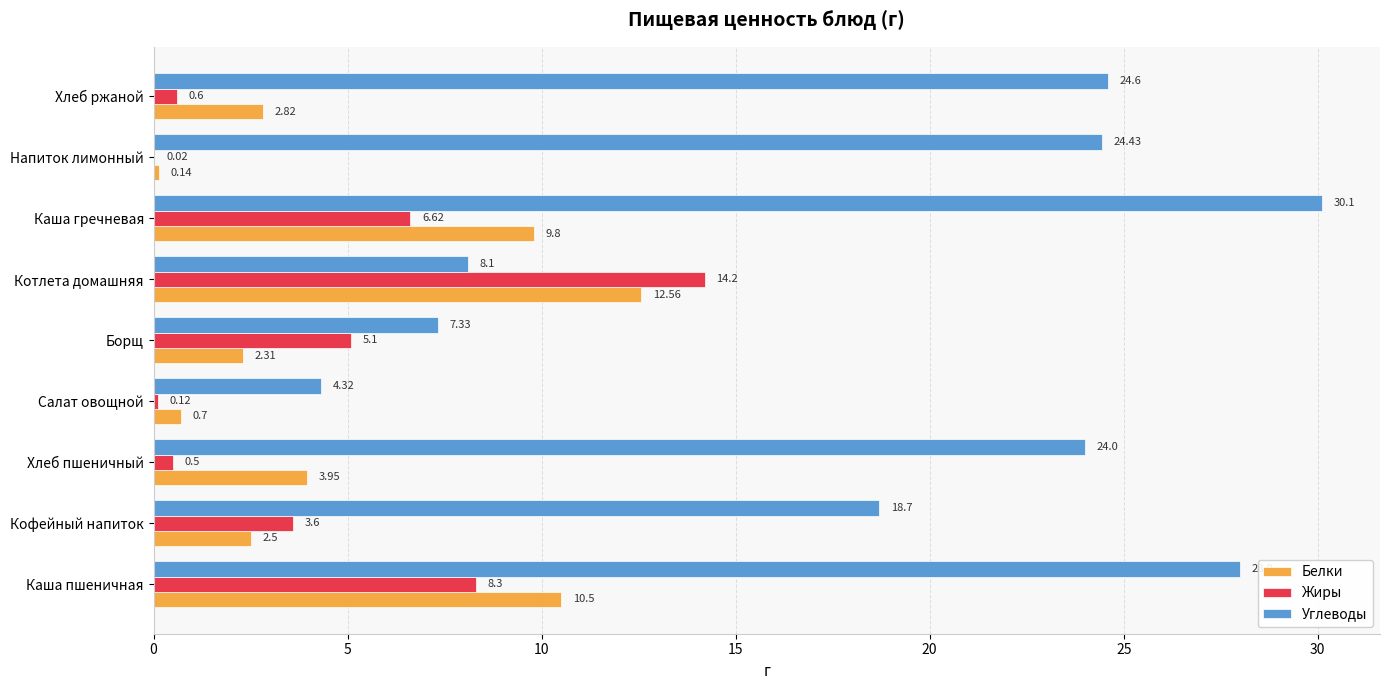

Between Каша пшеничная and Напиток лимонный, which series saw the biggest shift?

Белки